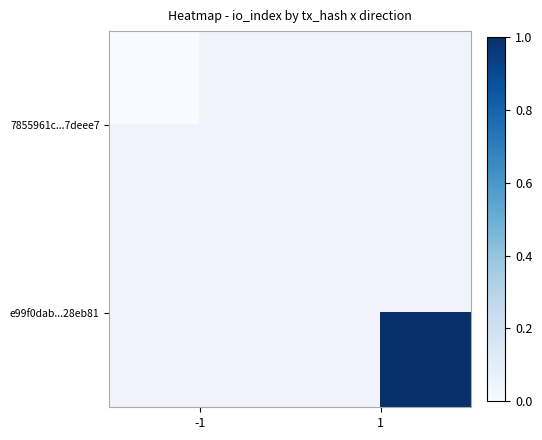

Rank the series by their average value, from highest to lowest.

7855961c...7deee7, e99f0dab...28eb81